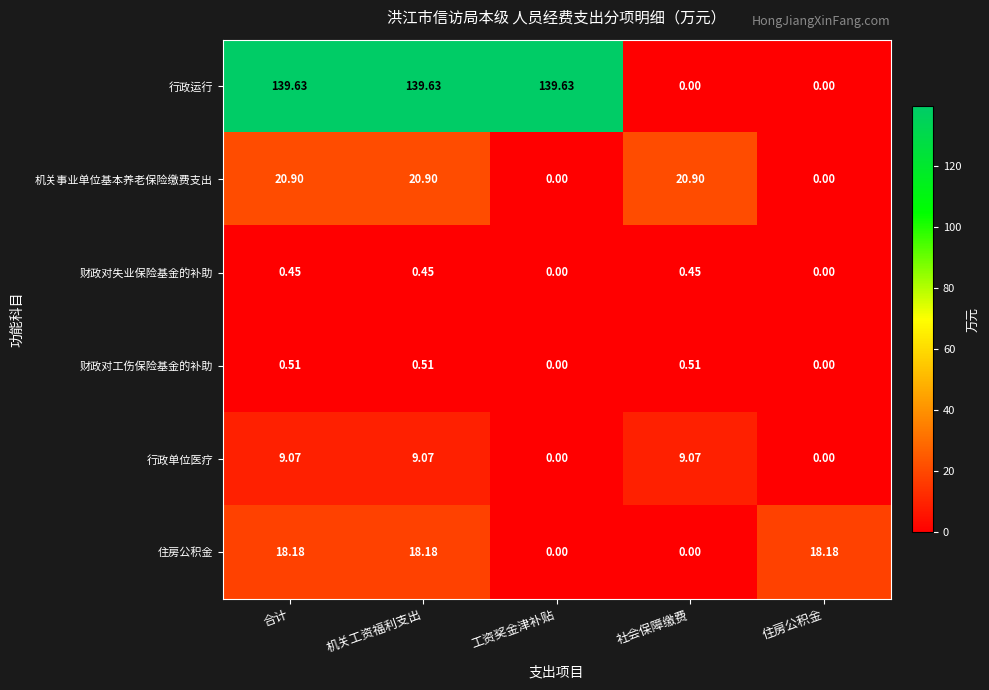

Which series has the largest total across all categories?

行政运行